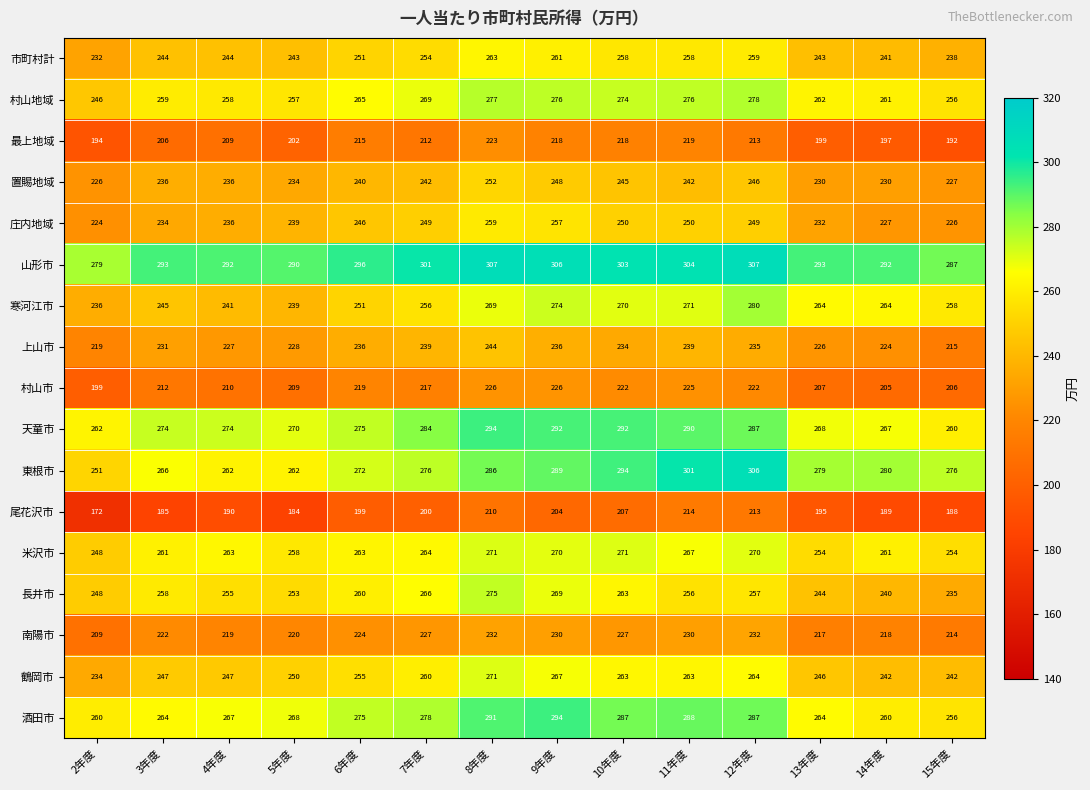

Is the value of 置賜地域 at 15年度 greater than the value of 上山市 at 5年度?

No